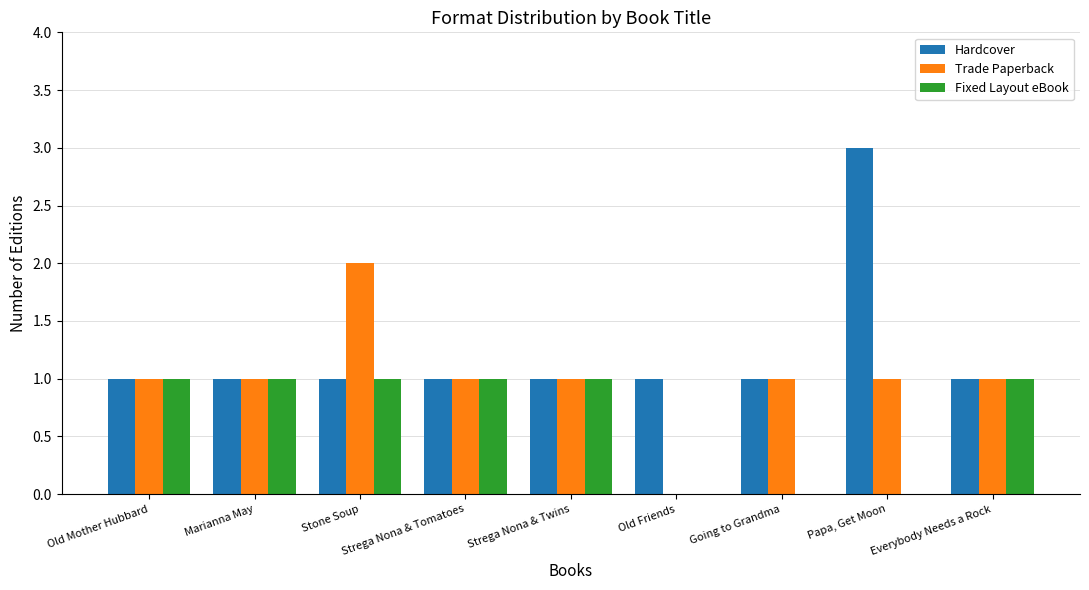

Between Strega Nona & Twins and Papa, Get Moon, which series saw the biggest shift?

Hardcover